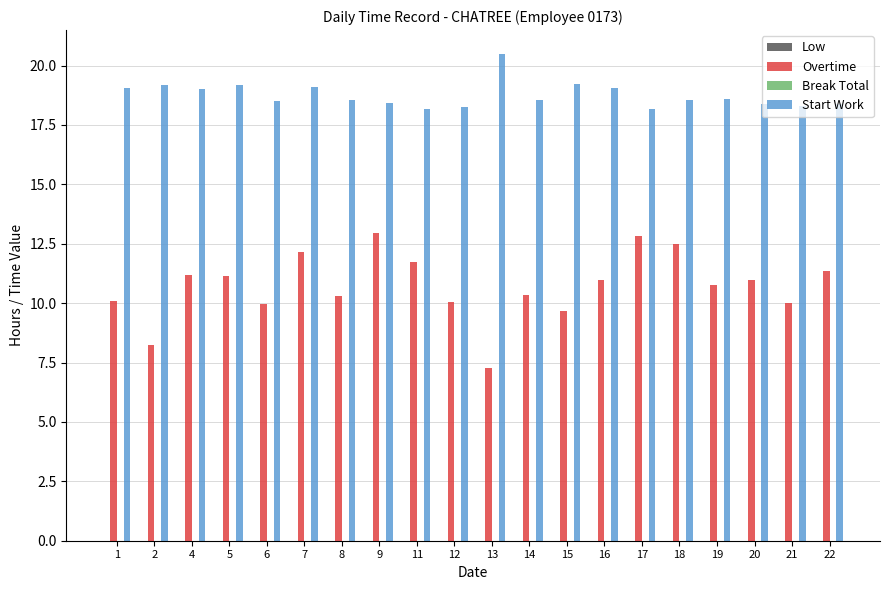

How many data points does each series have?

20